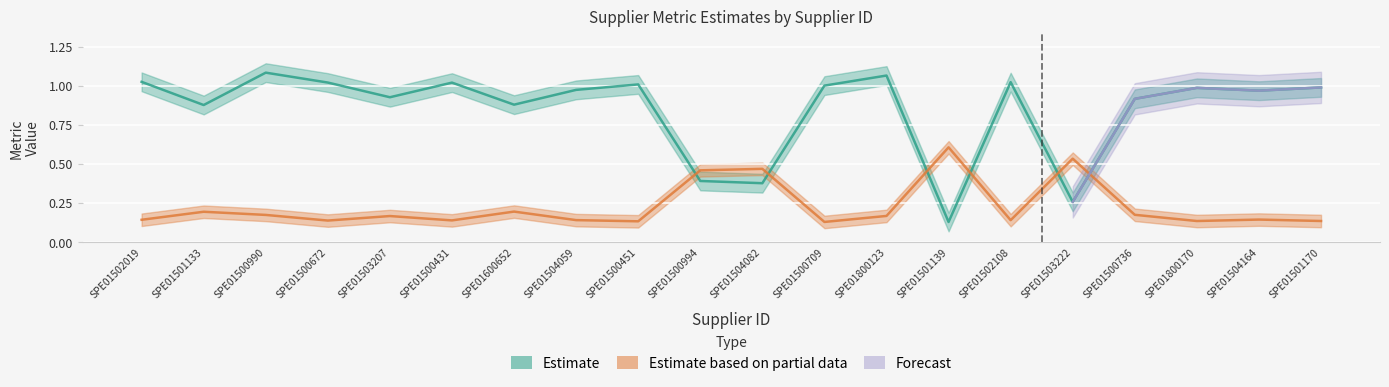

What is the label of the 4th point from the left?

SPE01500672